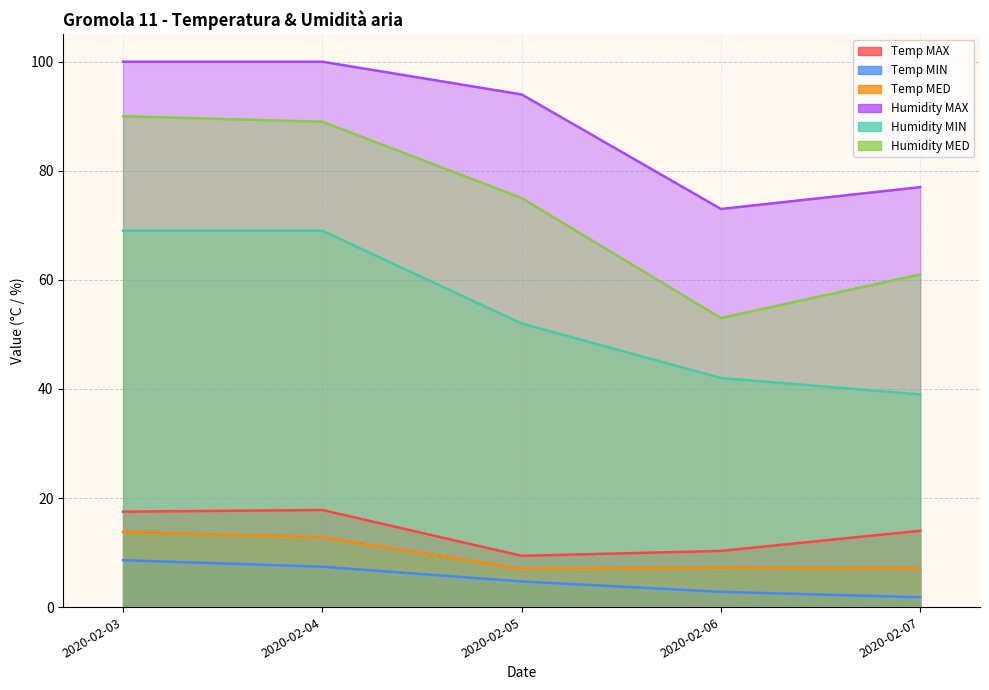

What is the sum of all Temp MAX values?

69.0